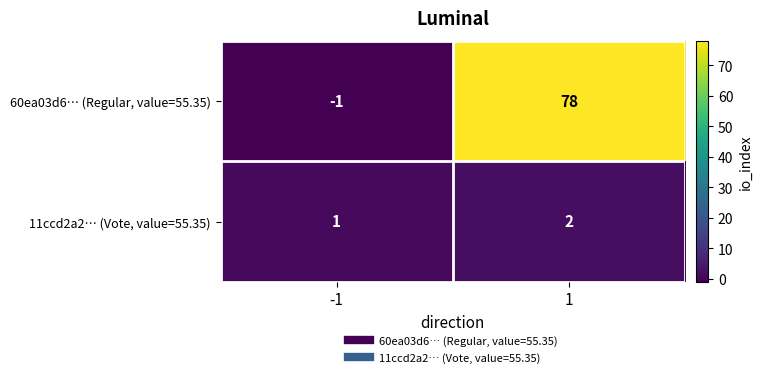

At which category does the chart reach its minimum across all series?

-1